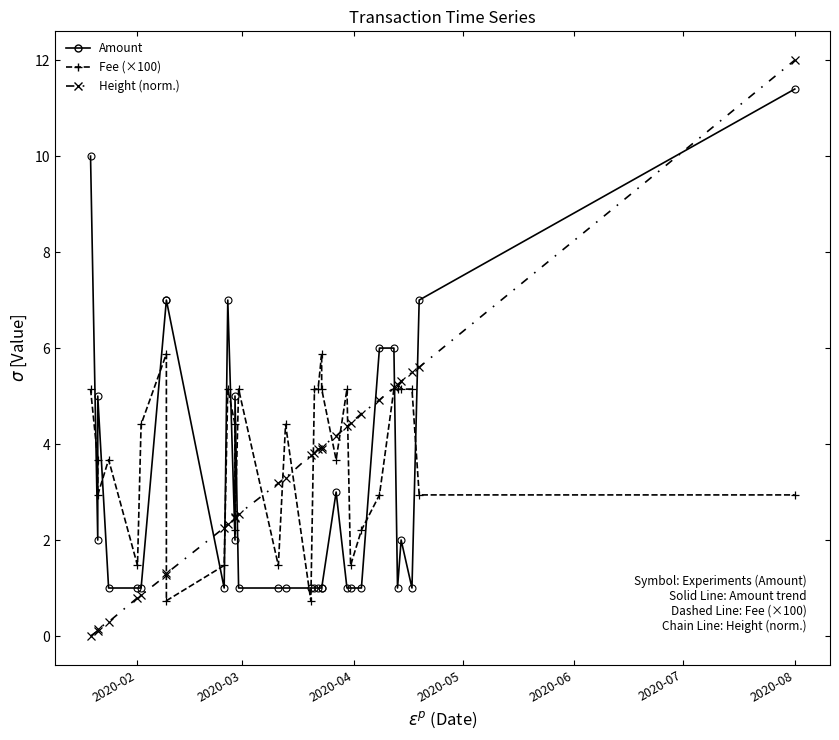

Which series ends up on top after the final intersection of Amount and Fee (×100)?

Amount